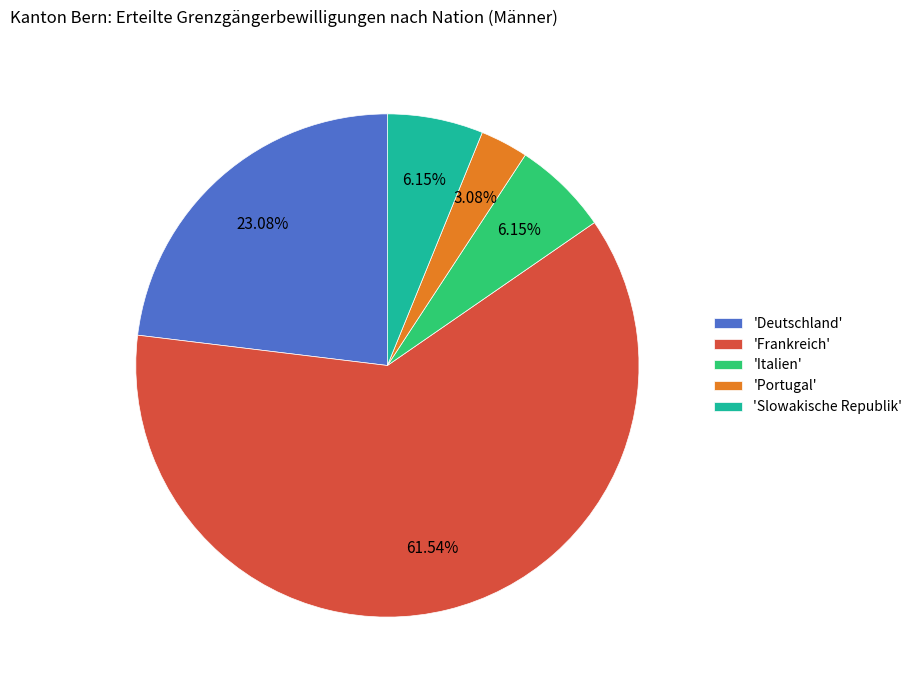

Is there any slice that represents more than half of the pie?

Yes